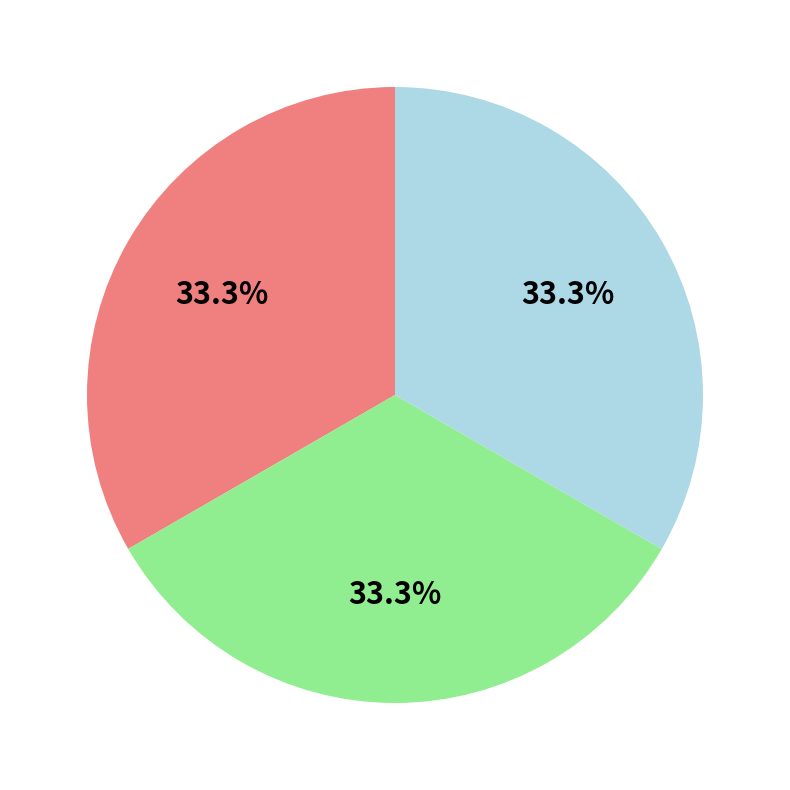

How many slices are in this pie chart?

3